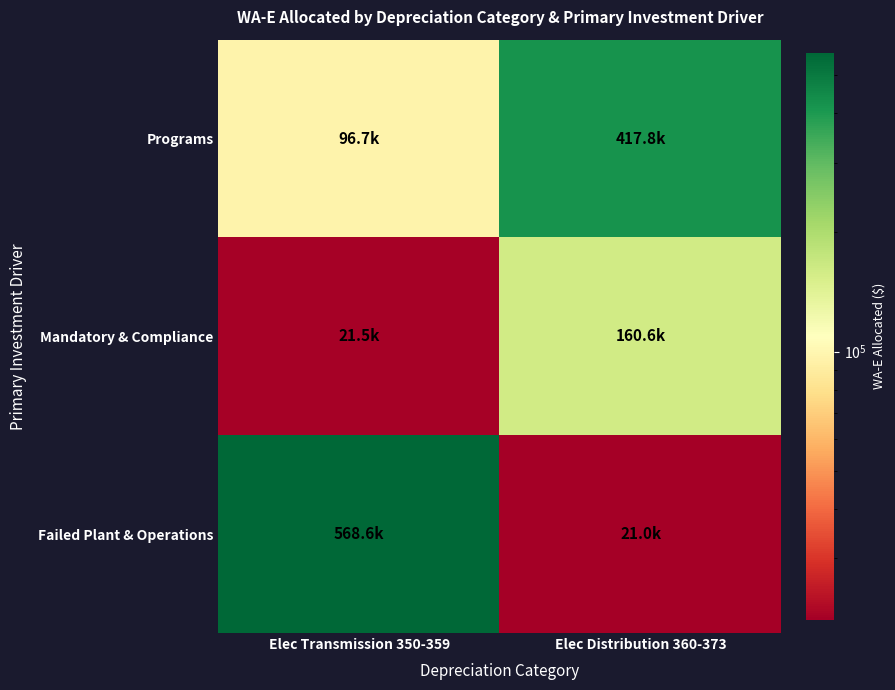

Which label corresponds to the largest value in the chart?

Elec Transmission 350-359